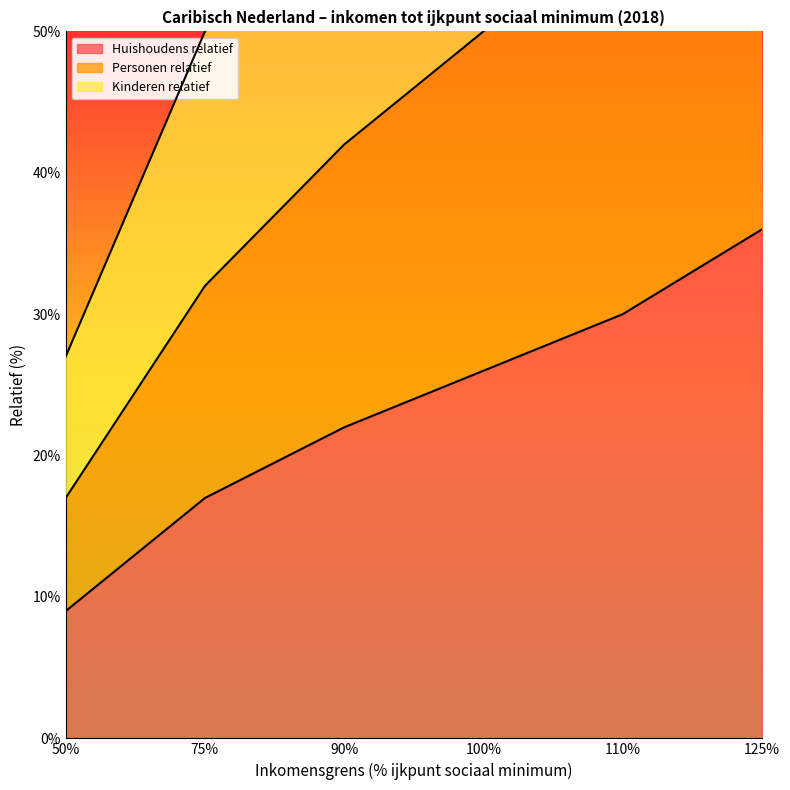

True or false: Personen relatief and Huishoudens relatief cross at least once.

False